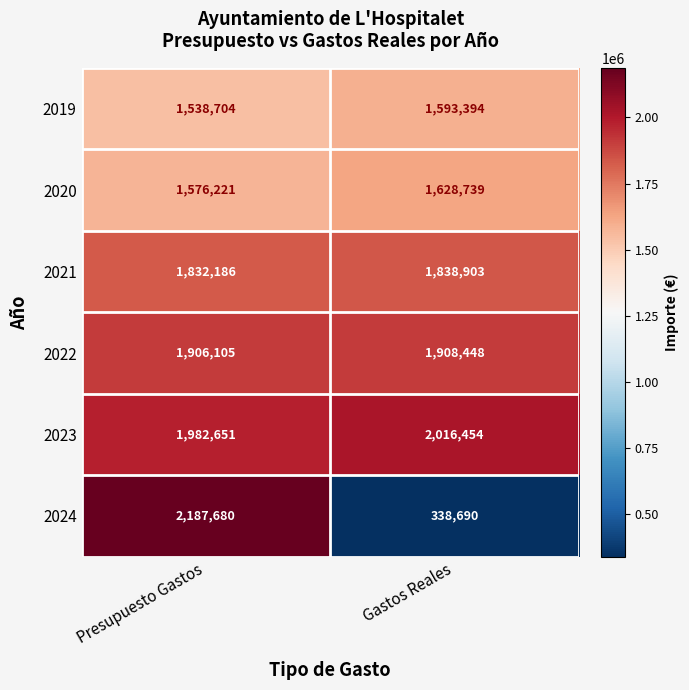

What is the sum of the 2024 values at Presupuesto Gastos and Gastos Reales?

2526370